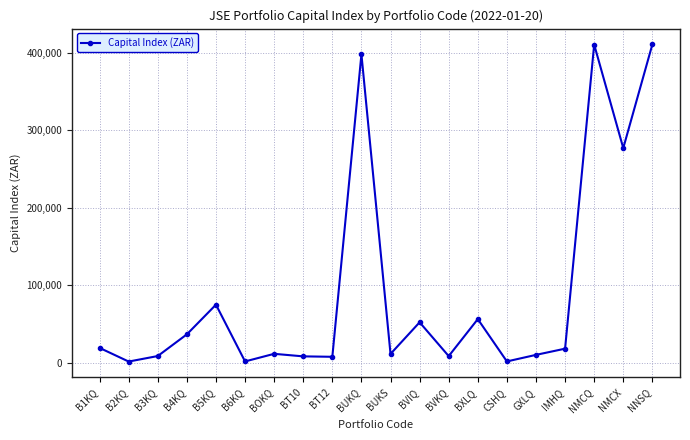

What is the ratio of the value at BVIQ to the value at CSHQ?

32.6